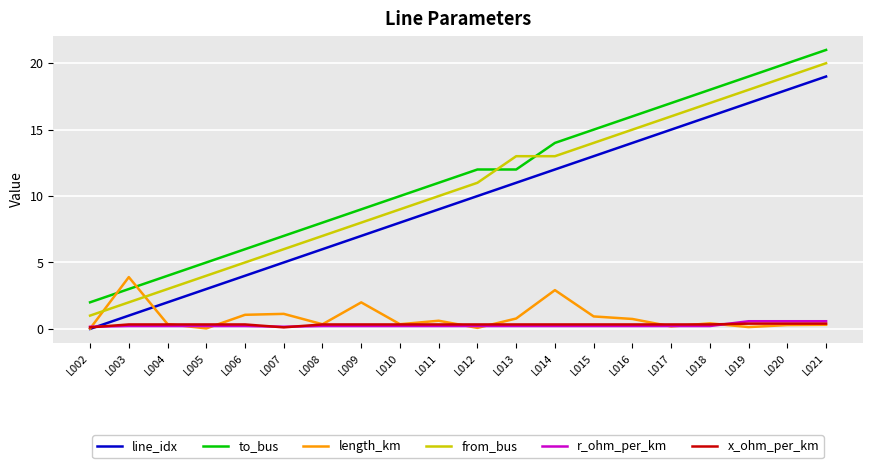

How many times do r_ohm_per_km and x_ohm_per_km cross each other?

4